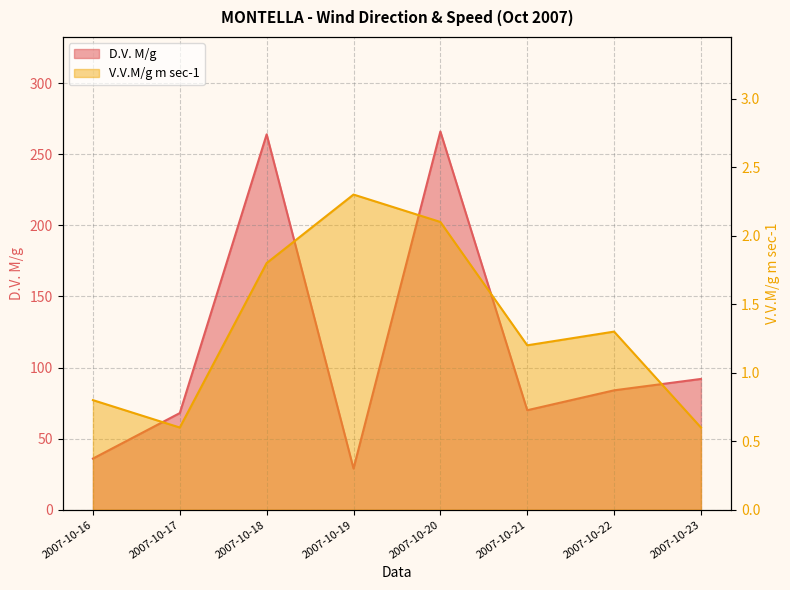

What is the average value of the V.V.M/g m sec-1 series?

1.3